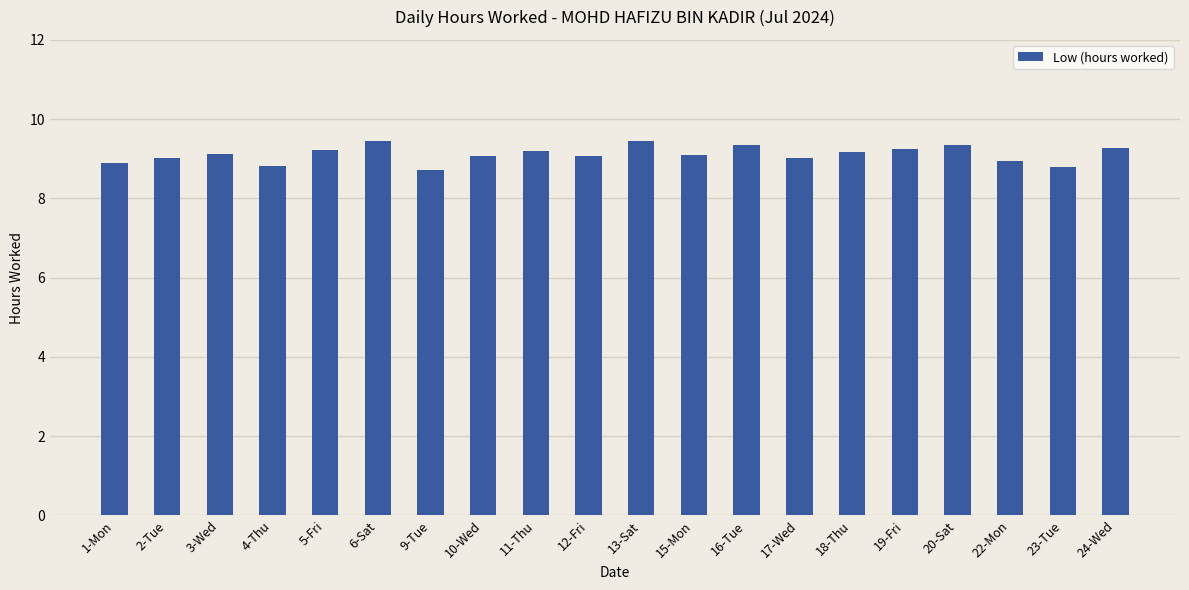

What is the label of the 16th bar from the right?

5-Fri